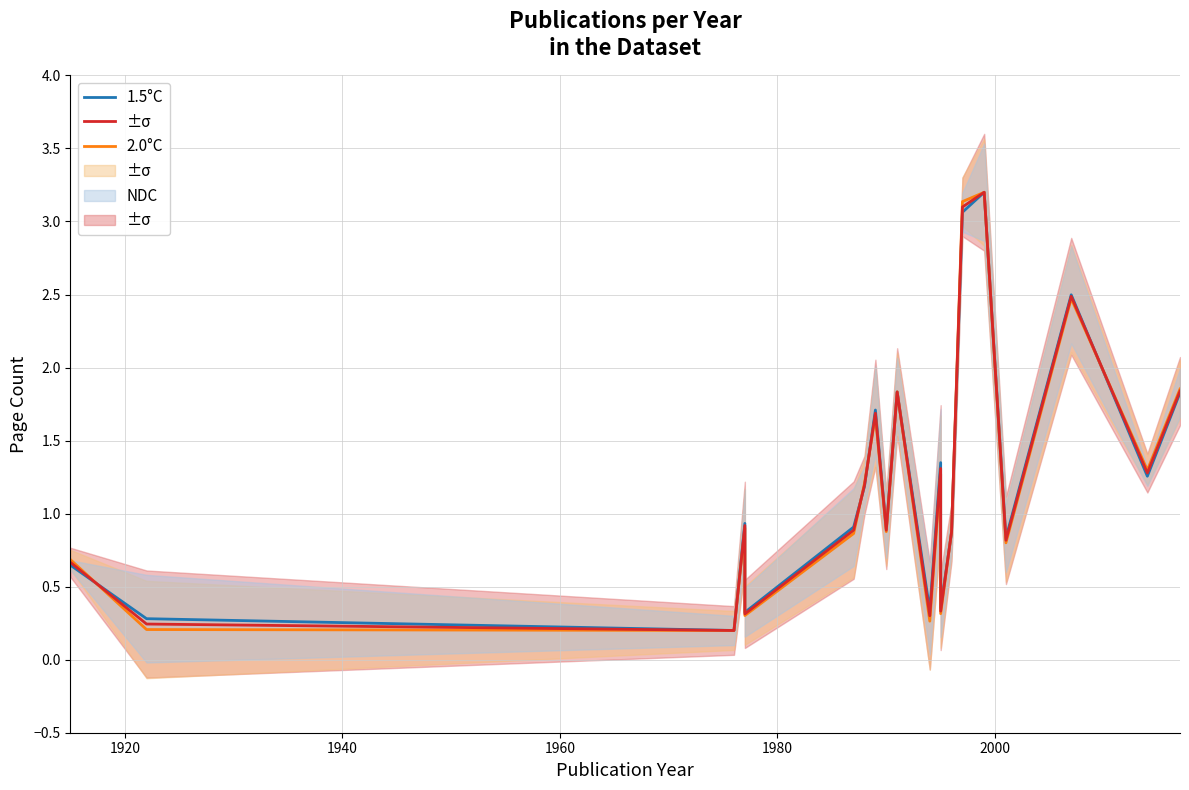

Rank the series by their maximum value, from highest to lowest.

1.5°C, 2.0°C, NDC